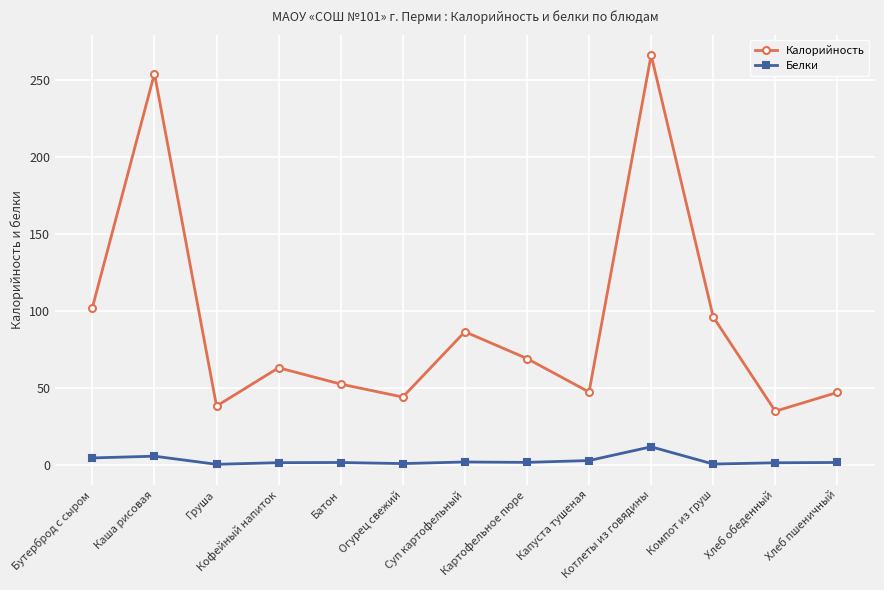

At which category does the chart reach its peak across all series?

Котлеты из говядины